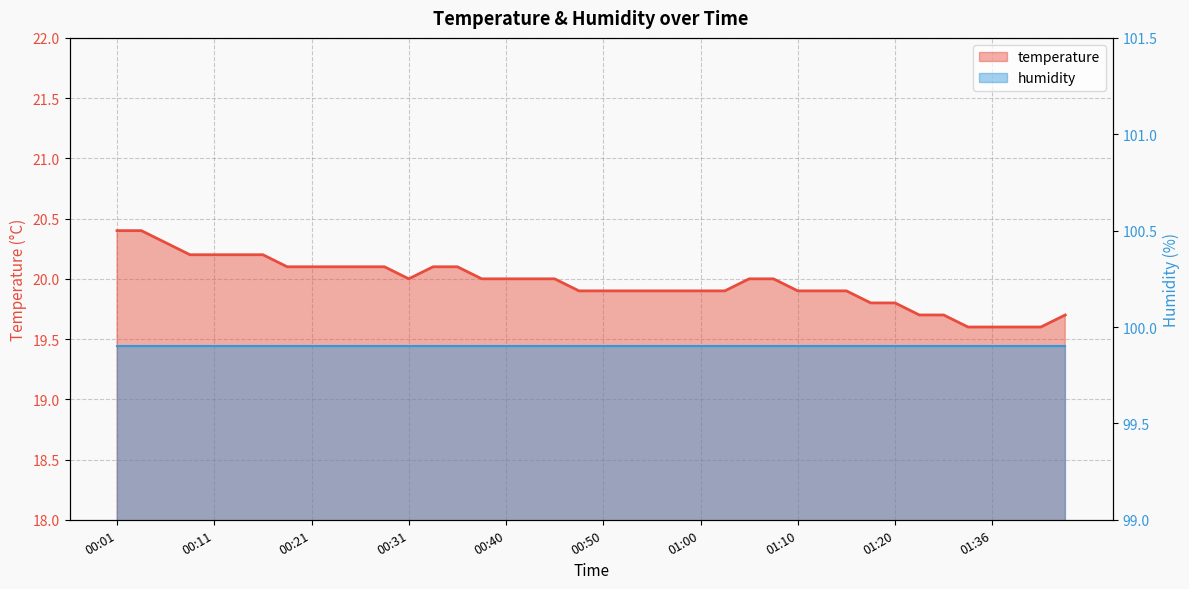

Reading right to left, list all the values displayed in this chart.

19.7	19.6	19.6	19.6	19.6	19.7	19.7	19.8	19.8	19.9	19.9	19.9	20.0	20.0	19.9	19.9	19.9	19.9	19.9	19.9	19.9	20.0	20.0	20.0	20.0	20.1	20.1	20.0	20.1	20.1	20.1	20.1	20.1	20.2	20.2	20.2	20.2	20.3	20.4	20.4